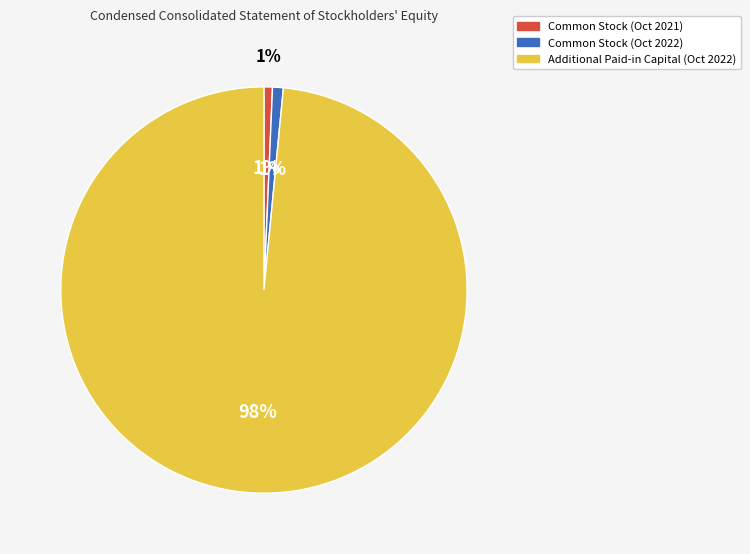

True or false: 1 accounts for 11% of the total.

False